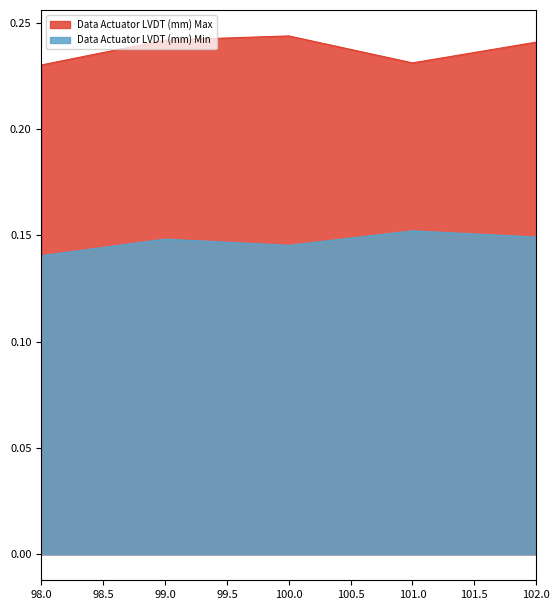

Which series has the largest range (max minus min)?

Data Actuator LVDT (mm) Max